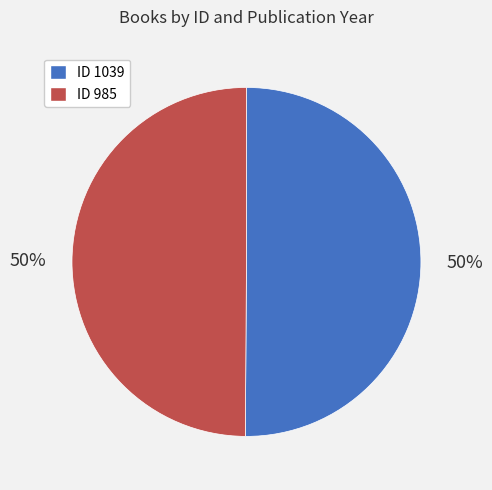

How many segments does this pie chart have?

2